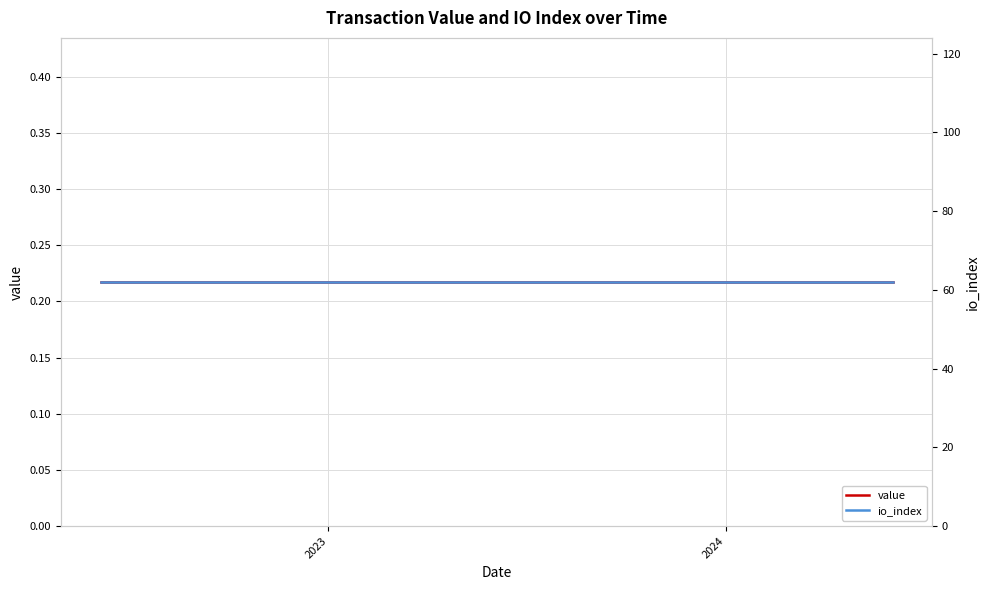

Count the number of categories in the chart.

25